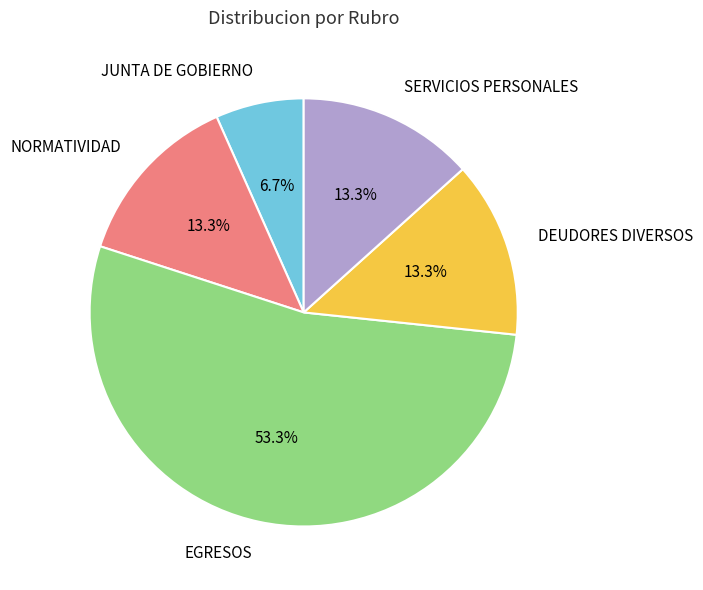

How many slices are in this pie chart?

5